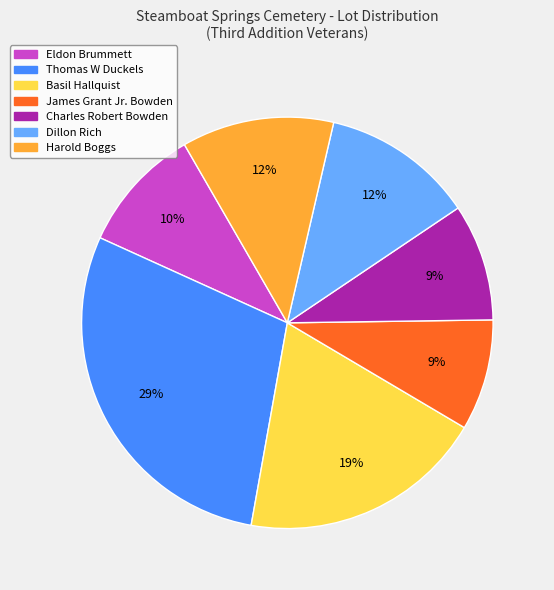

The Basil Hallquist slice represents 19% of the pie. True or false?

True